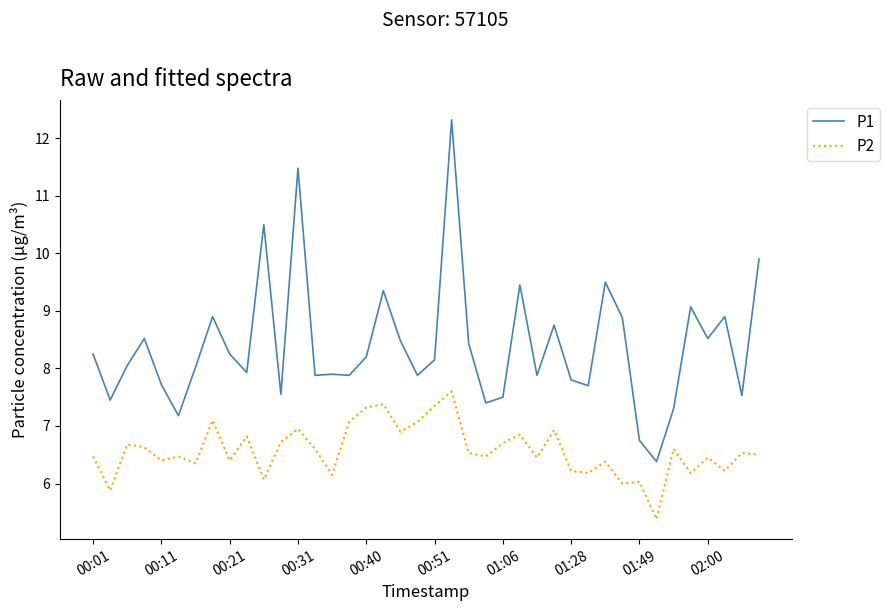

True or false: P2 and P1 intersect in this chart.

False